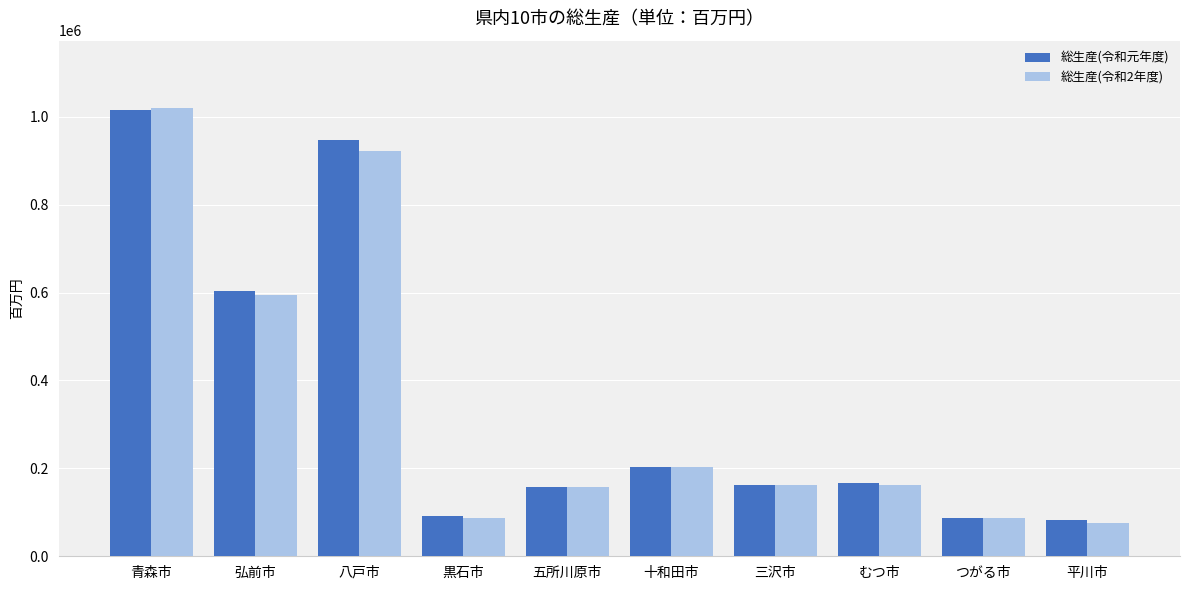

What are all the series names shown in the legend?

総生産(令和元年度), 総生産(令和2年度)